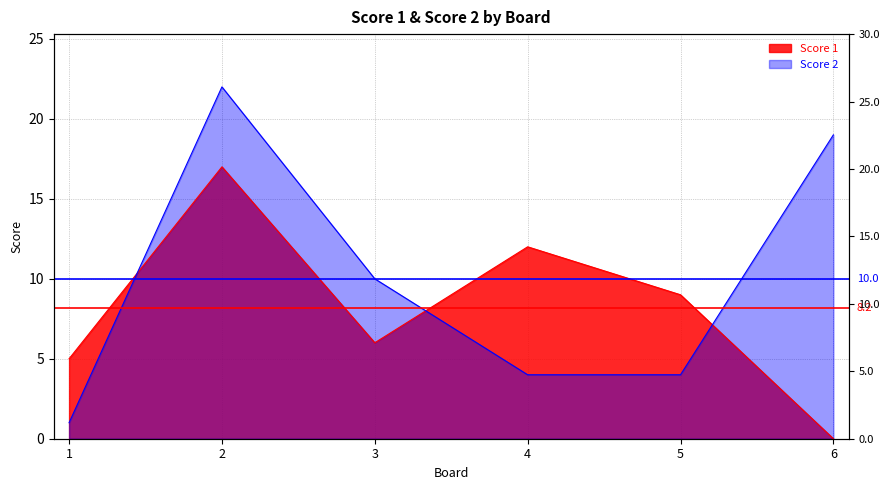

List the series in order of their overall mean, highest first.

Score 2, Score 1